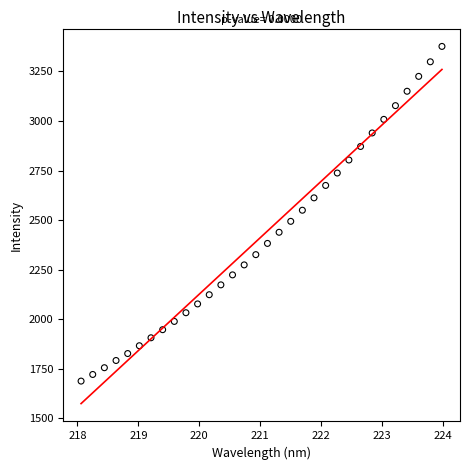

What is the range of X values (max minus min)?

5.9